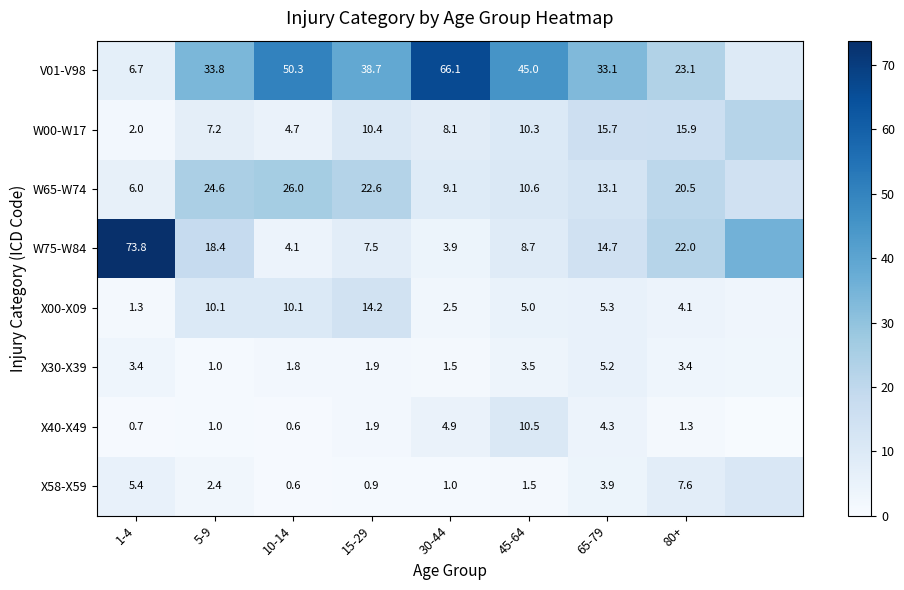

The W75-W84 series shows 4.1 at 10-14. True or false?

True